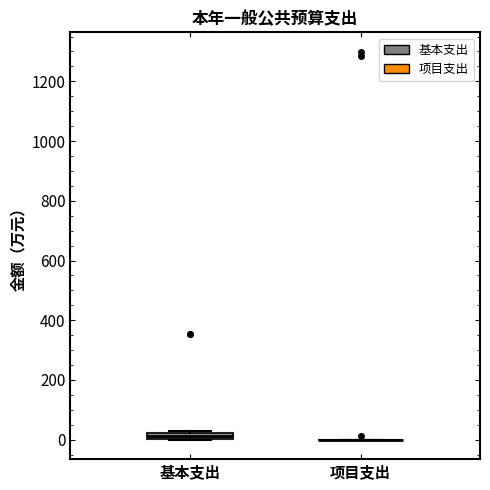

Comparing the boxes themselves (not the whiskers), which one is the tallest?

基本支出